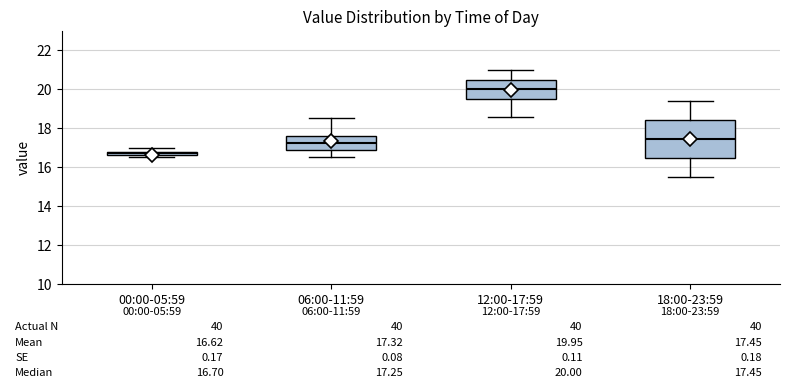

Which box has the highest median line?

12:00-17:59